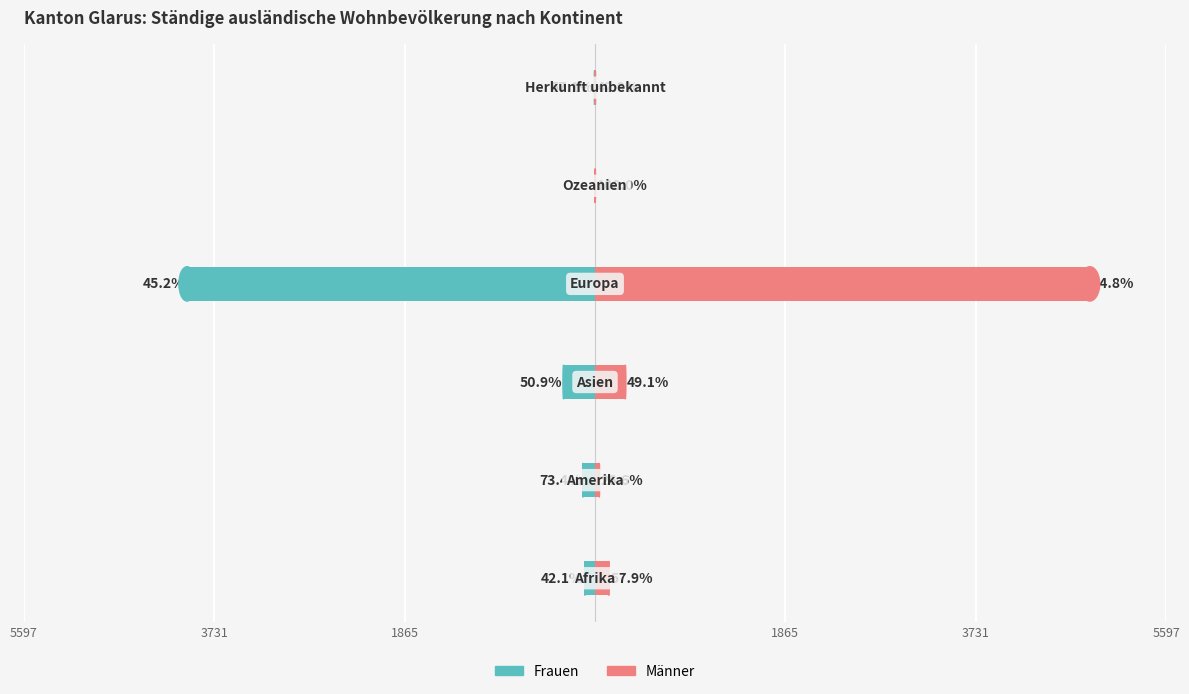

How many data points in Frauen are less than -98?

3